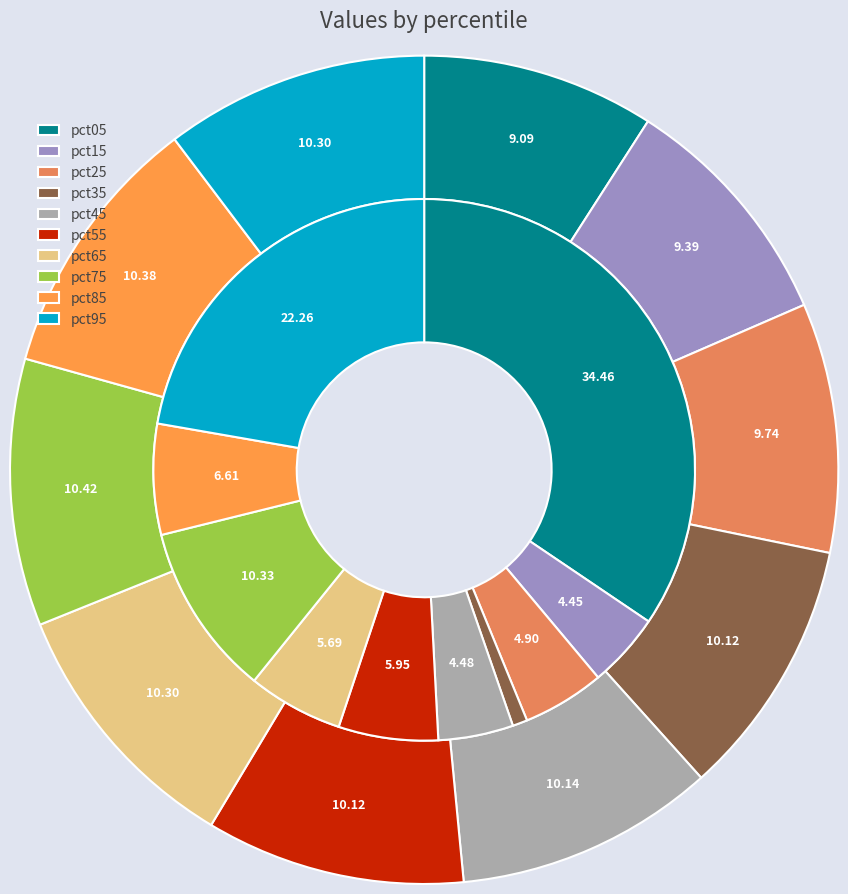

Between 8 and 3, which is larger?

8